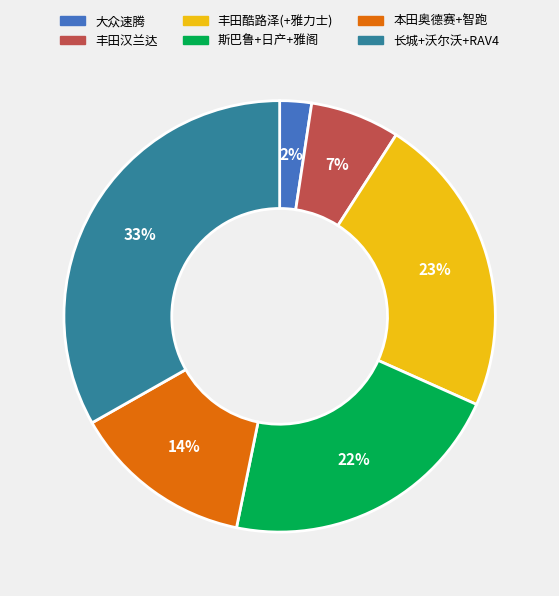

Is there a majority slice in this chart?

No